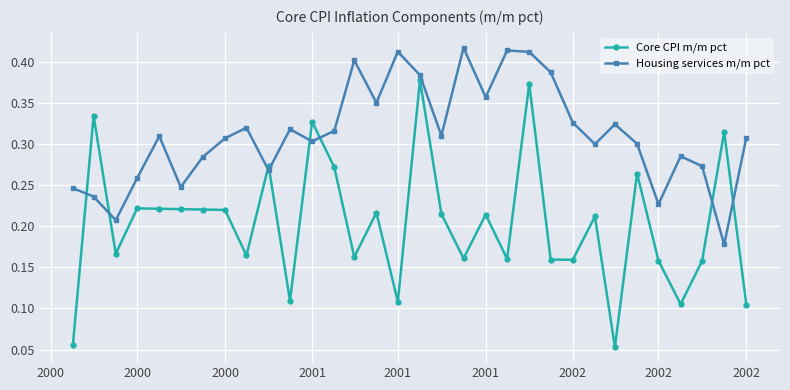

True or false: Housing services m/m pct has more than 2 interior local peaks.

True